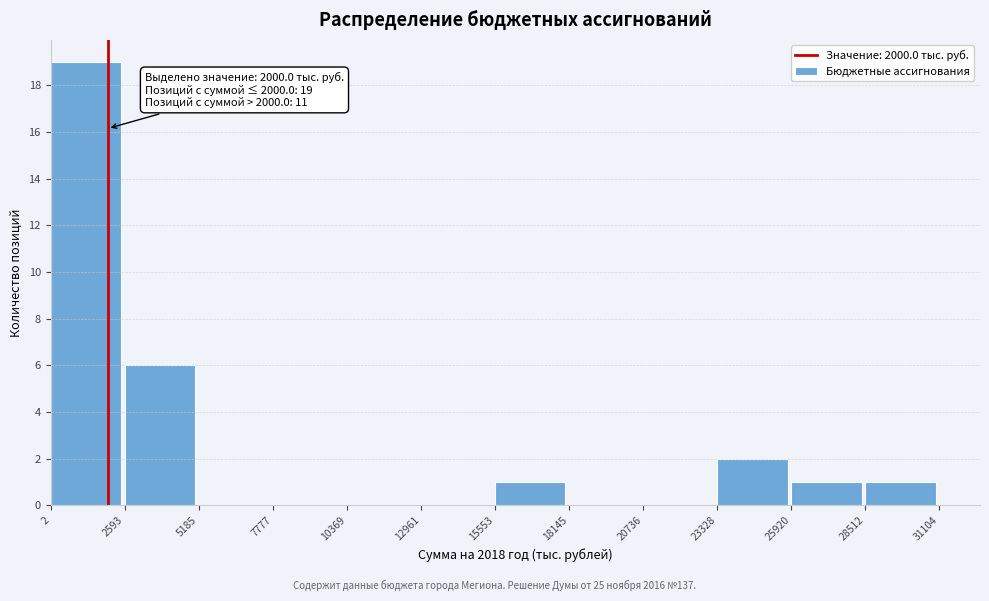

Which range on the x-axis has the tallest bar?

2 to 2593